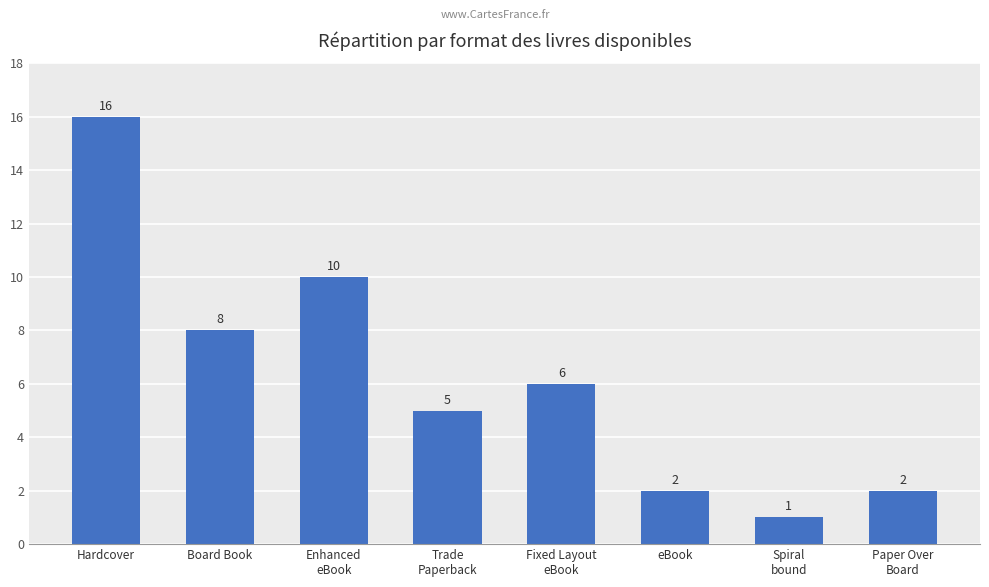

Reading right to left, transcribe all the data shown in this chart.

2	1	2	6	5	10	8	16